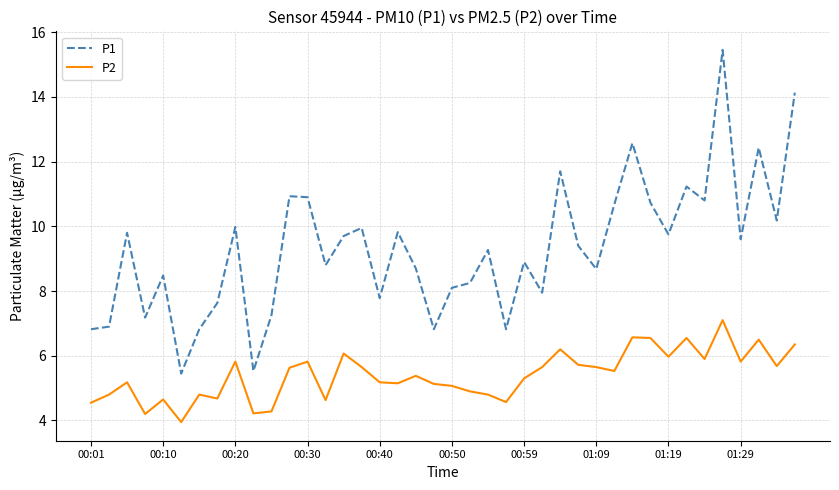

What is the smallest value displayed?

4.0